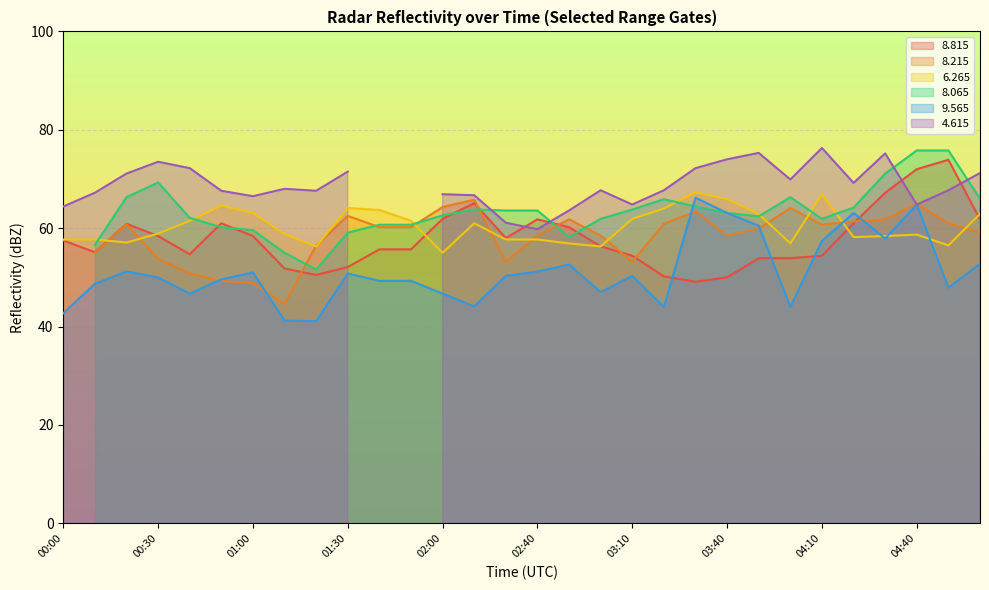

What is the smallest value displayed?

41.1